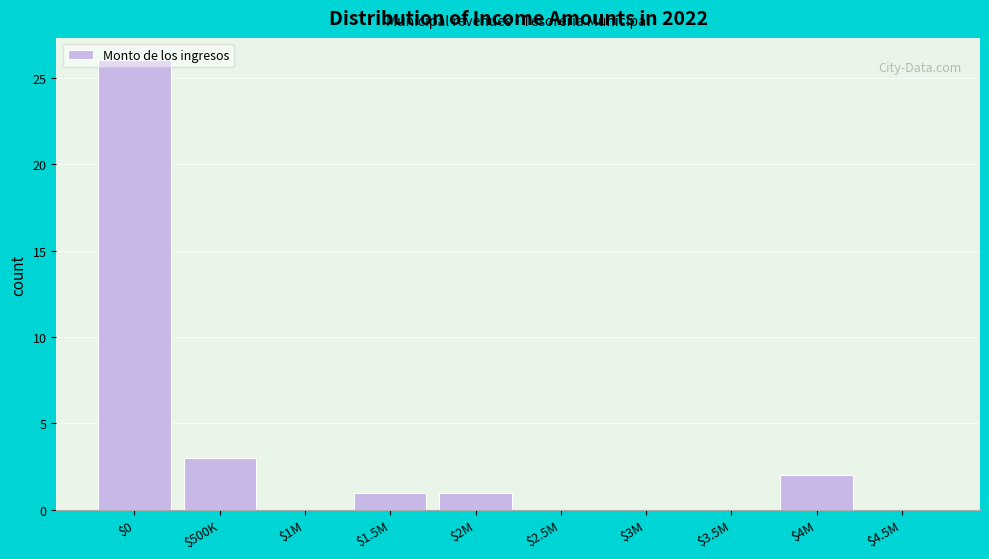

At which label is the value closest to 13?

$500K